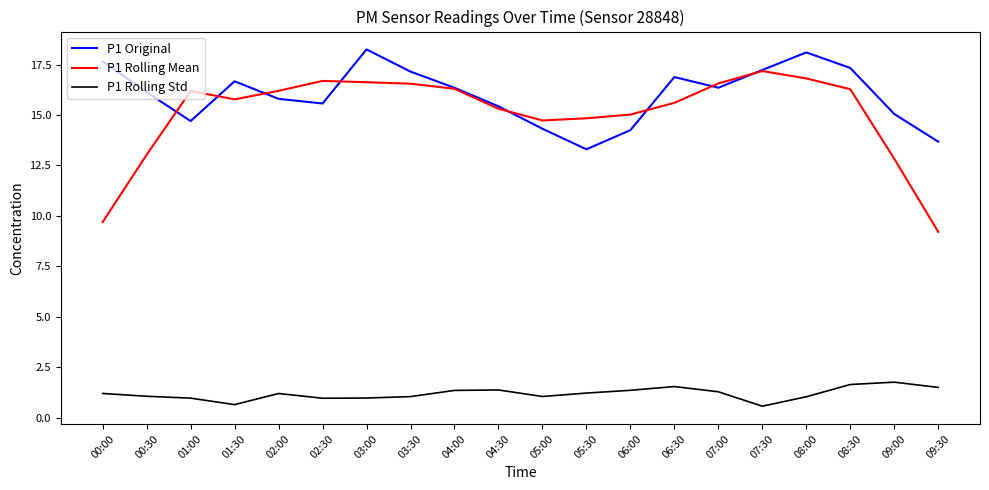

Is the value of P1 Rolling Mean at 04:00 greater than the value of P1 Rolling Std at 08:00?

Yes